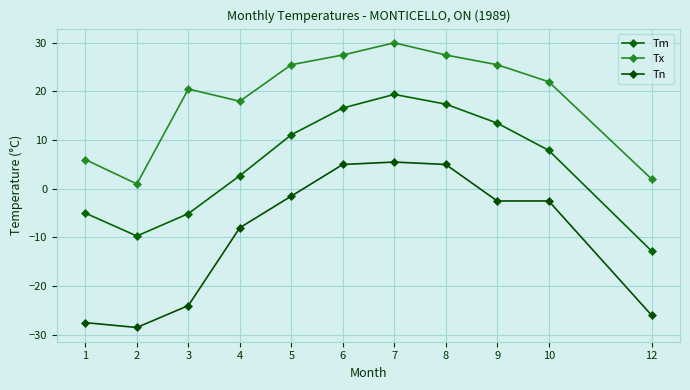

Which series has the largest total across all categories?

Tx